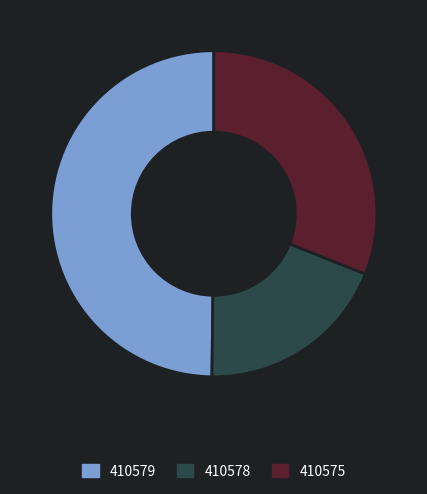

How many segments does this pie chart have?

3